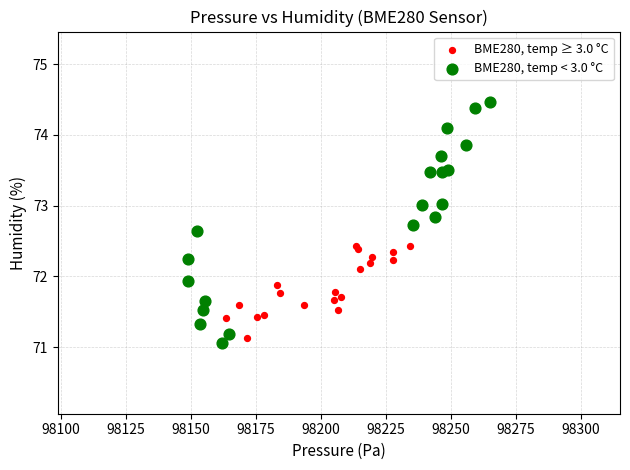

What are all the series names shown in the legend?

BME280, temp ≥ 3.0 °C, BME280, temp < 3.0 °C